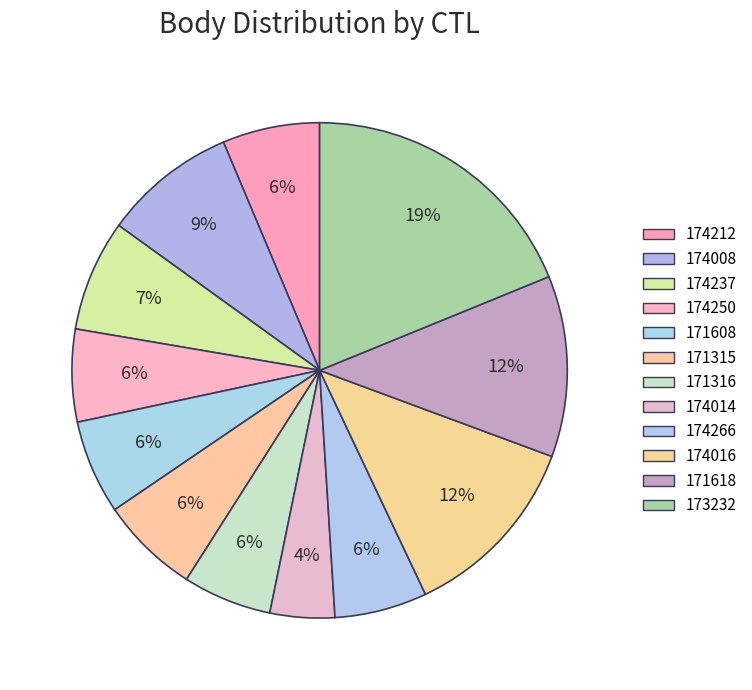

Rank the categories by value from lowest to highest.

174014, 171316, 174250, 174266, 171608, 174212, 171315, 174237, 174008, 171618, 174016, 173232